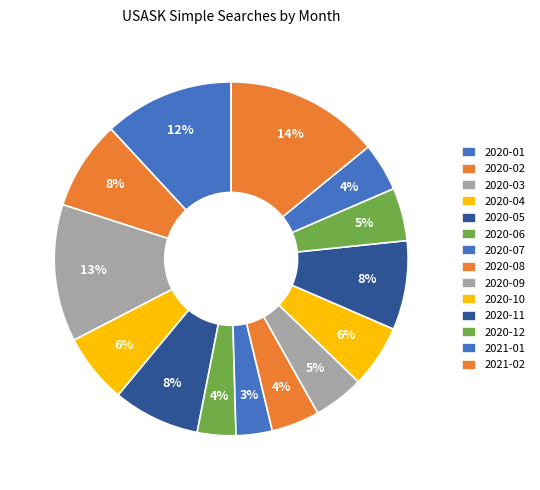

To the nearest percent, what is the difference between the largest and smallest slice percentages?

11%